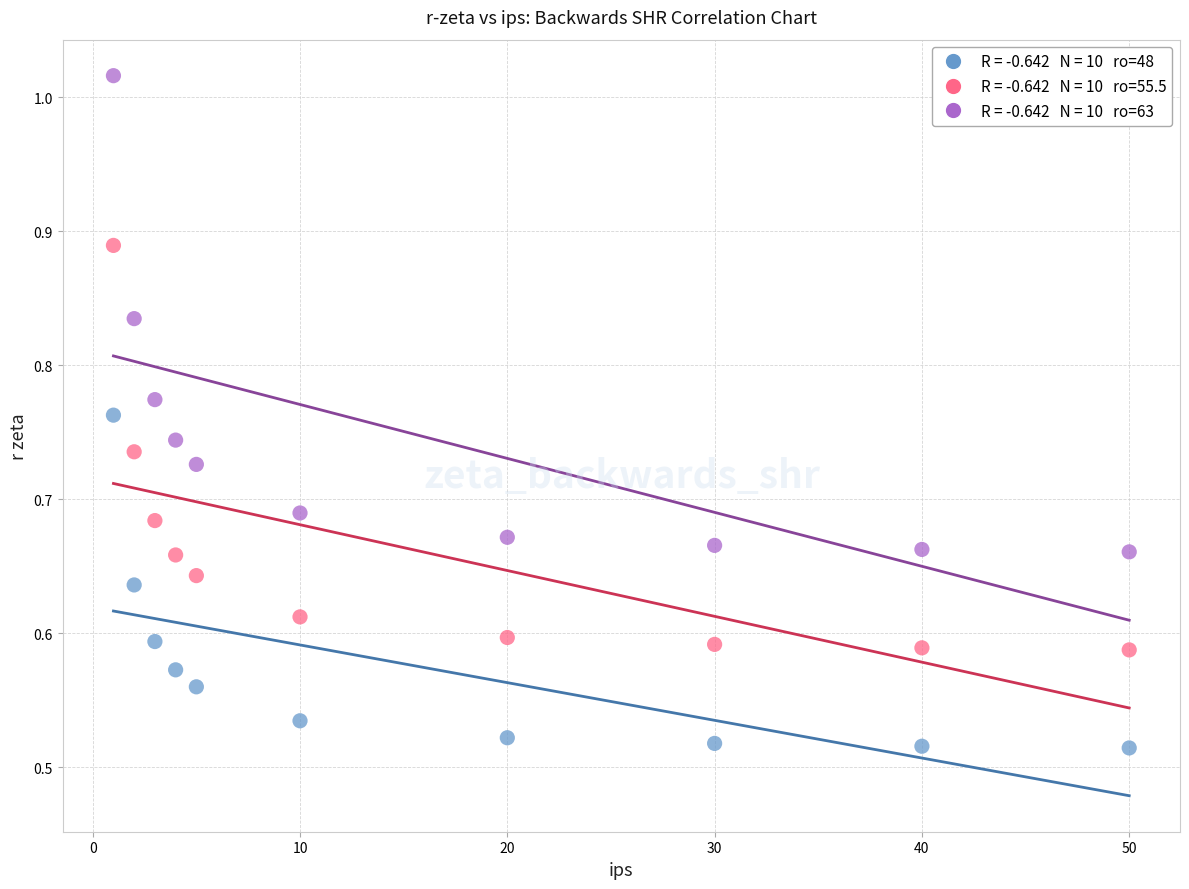

Count the number of points in this scatter plot.

30